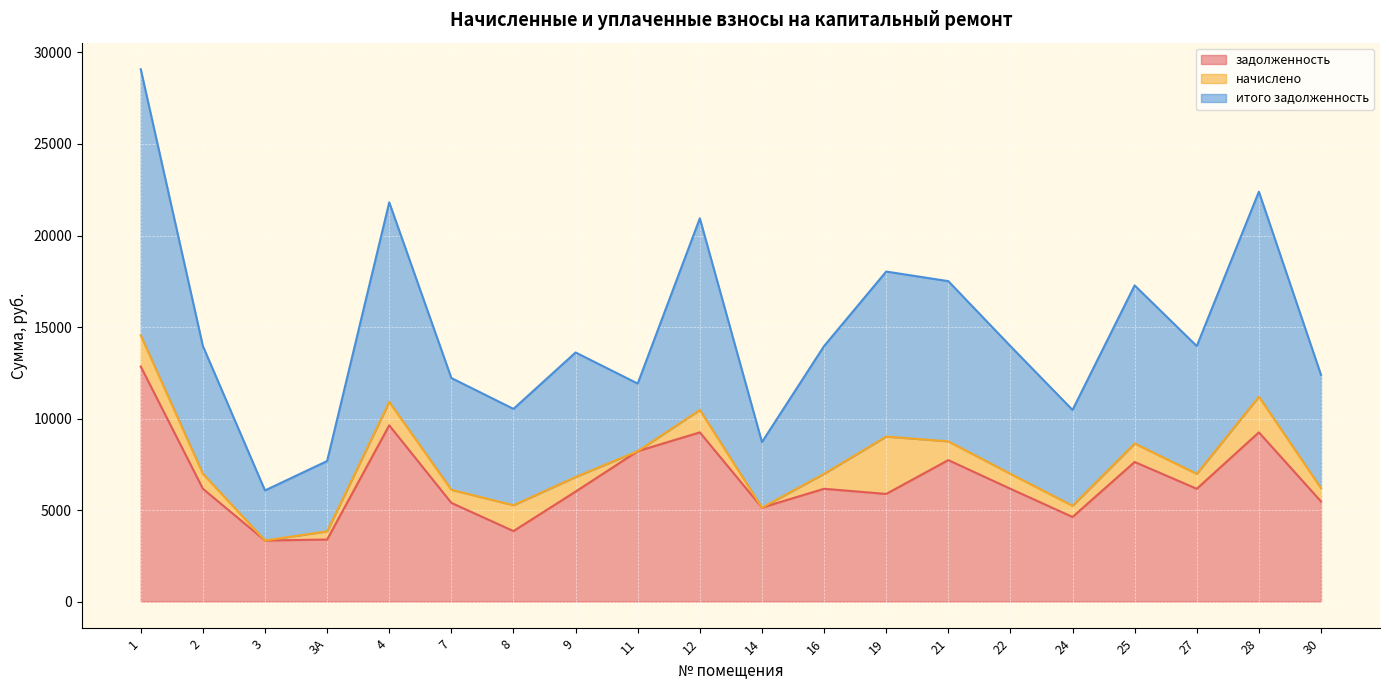

What is the difference between the maximum and second lowest values in the итого задолженность series?

21404.4